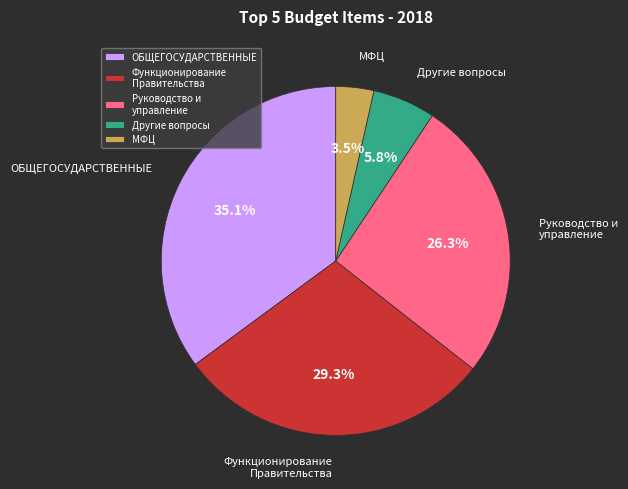

What percentage is the Руководство и управление slice, to the nearest percent?

26%